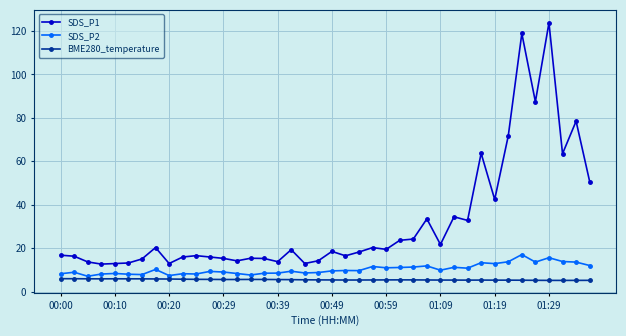

At how many categories does at least one series exceed 44?

8